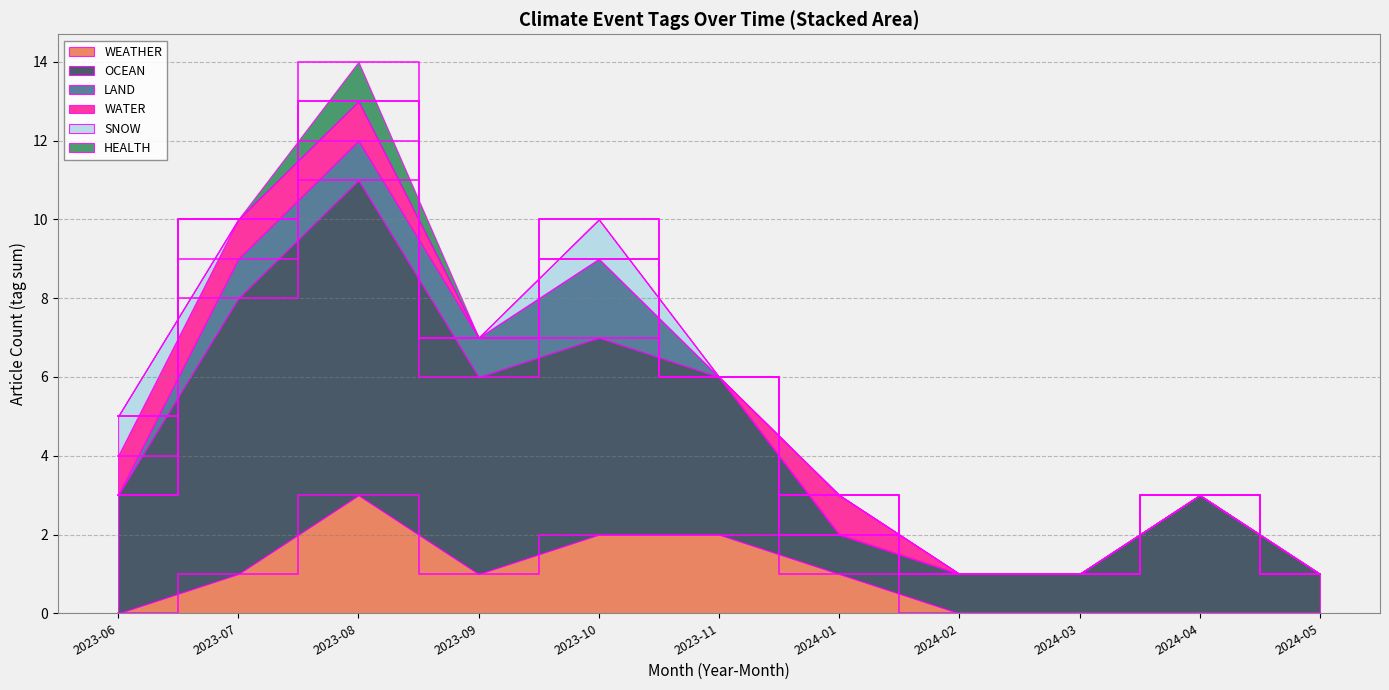

What is the total value across all series at 2023-11?

6